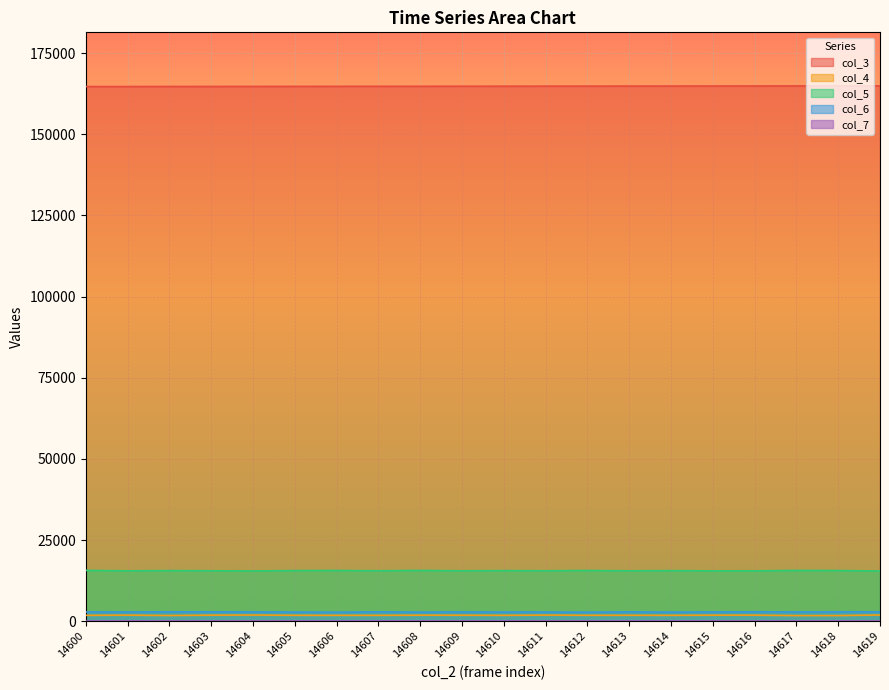

True or false: col_5 has a value of 15533 at 14603.

True